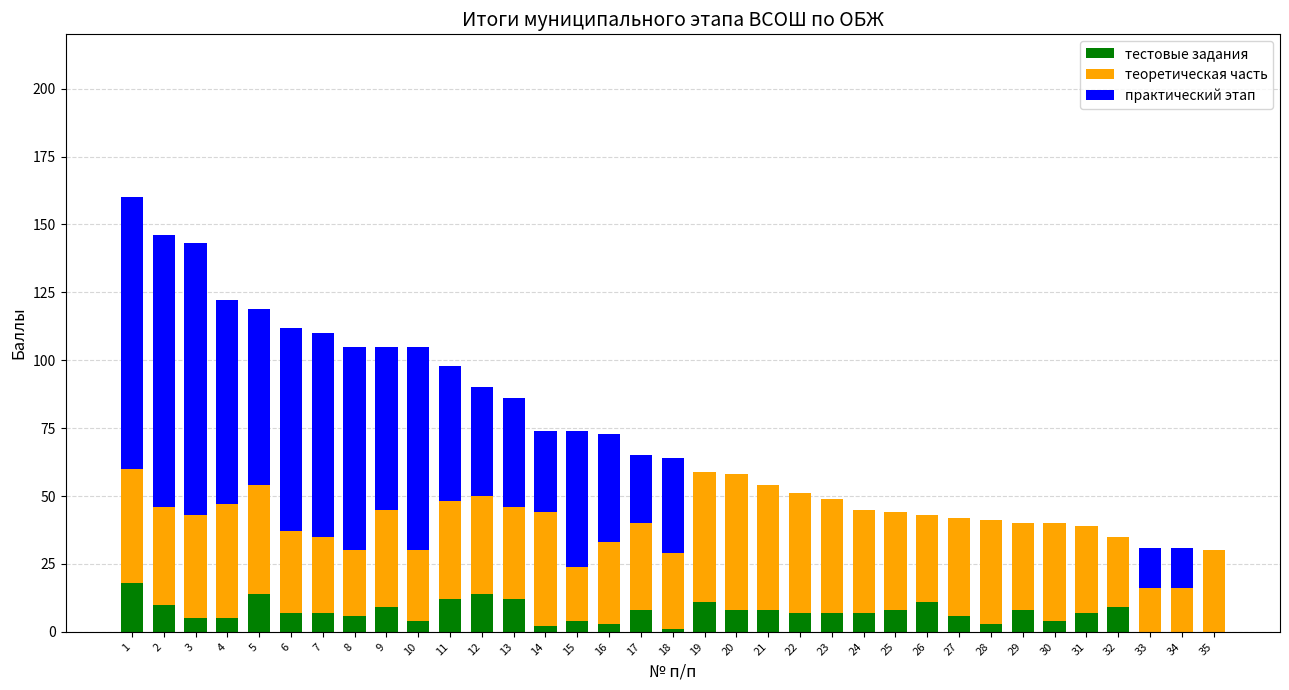

What is the total value across all series at 25?

44